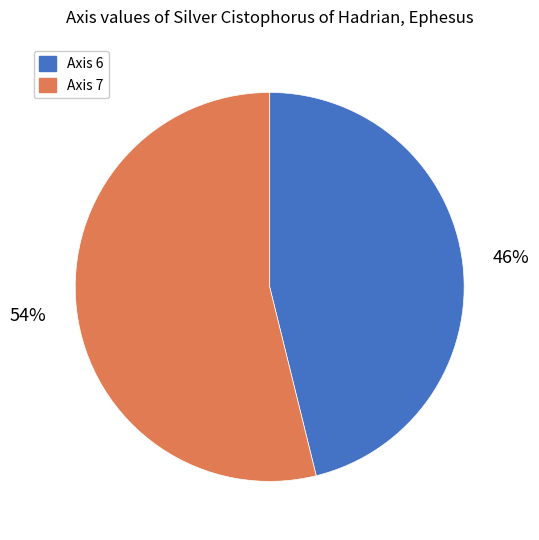

The Axis 6 slice represents 46% of the pie. True or false?

True